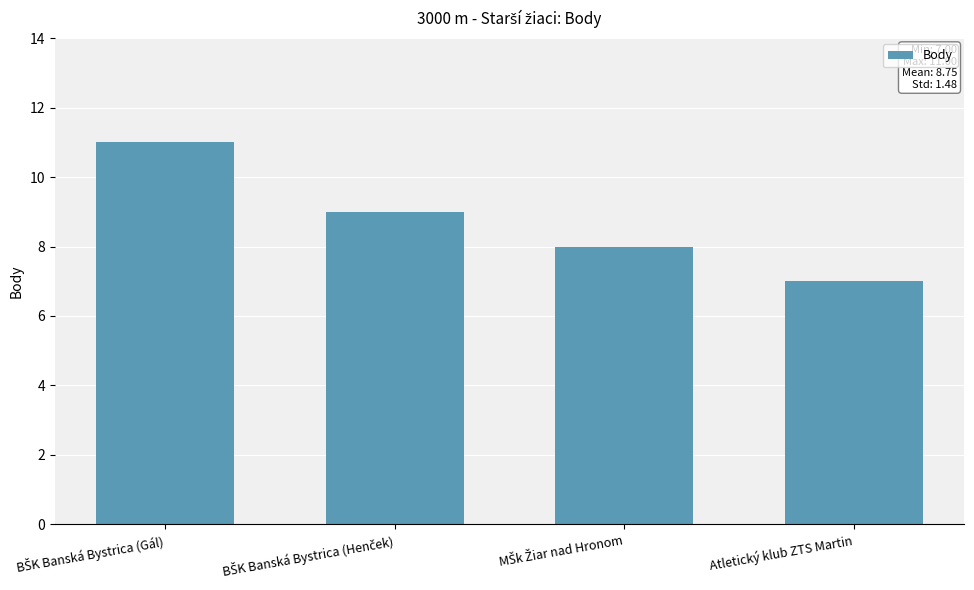

How many values are below 9?

2